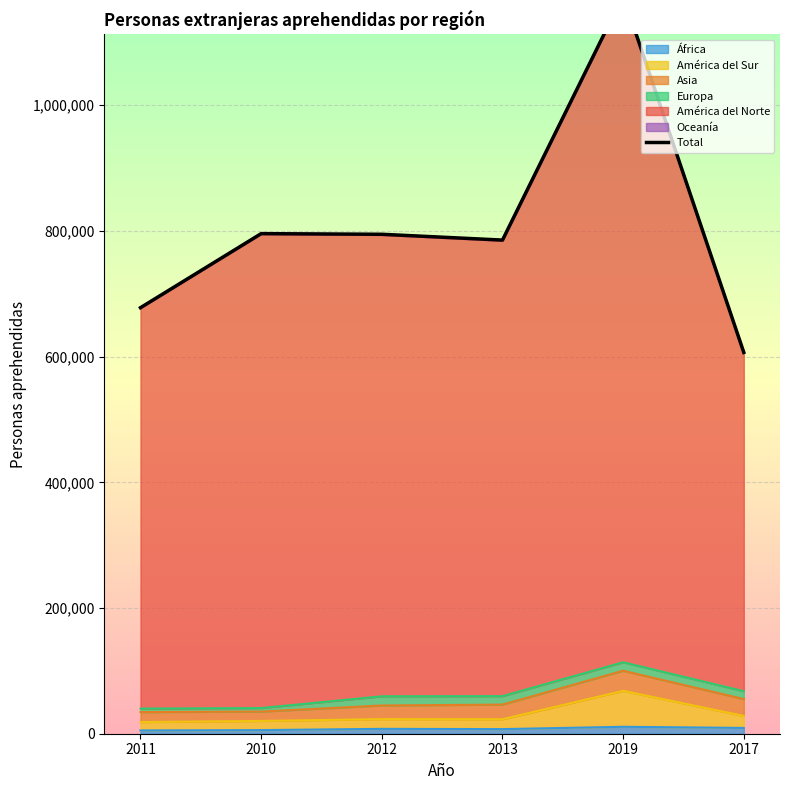

The chart shows a value of 1411203 at 2010. True or false?

False